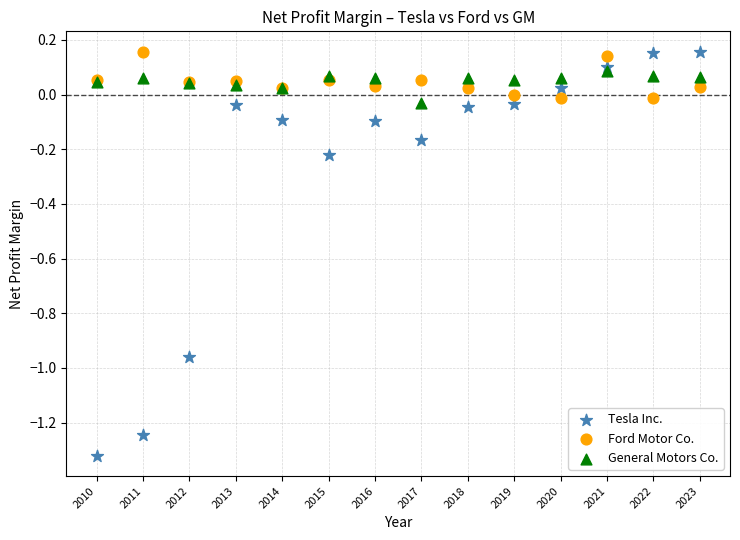

What are all the series names shown in the legend?

Tesla Inc., Ford Motor Co., General Motors Co.